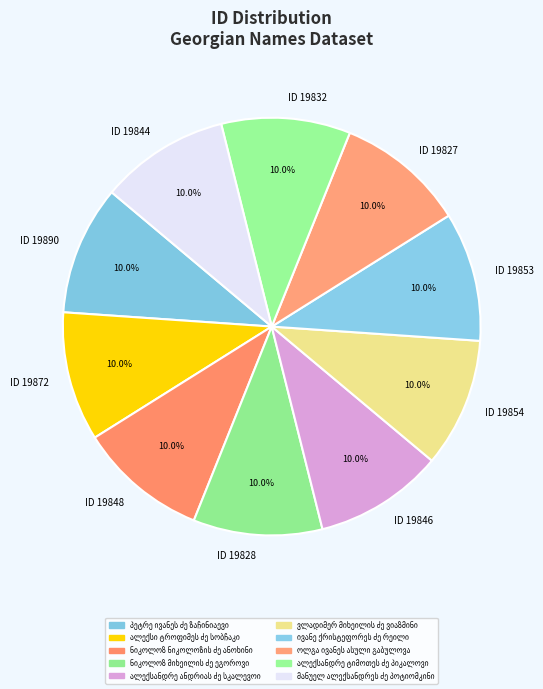

Is there a majority slice in this chart?

No